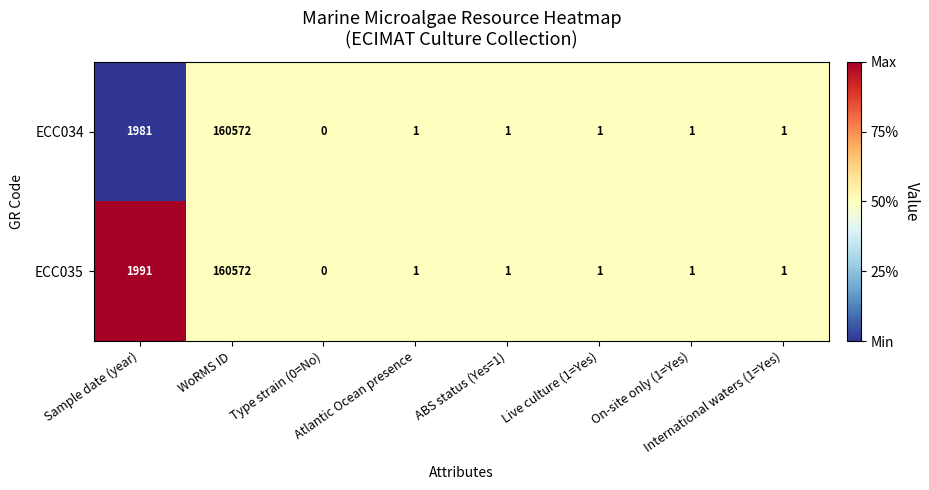

What is the total value across all series at WoRMS ID?

321144